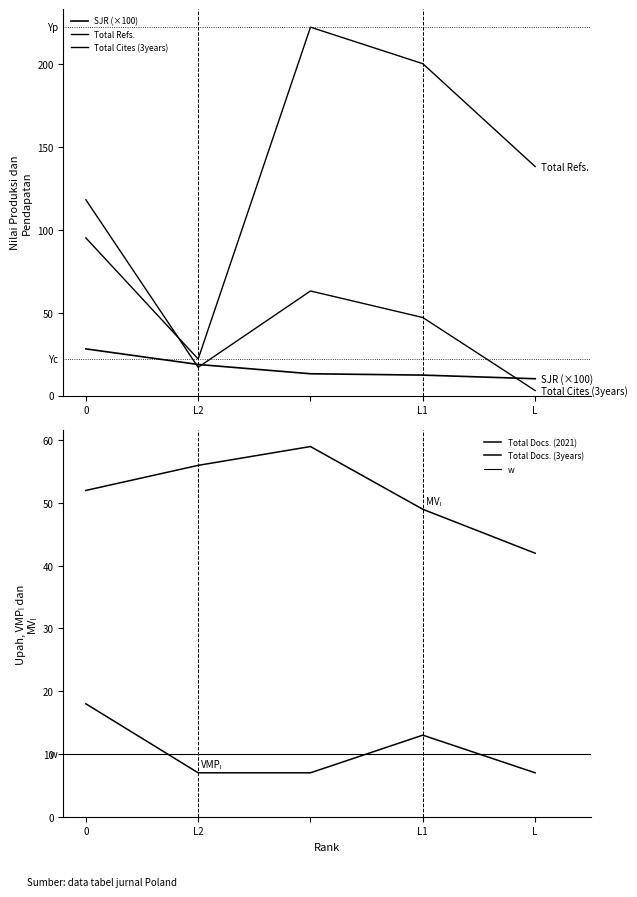

How many values in the SJR series exceed 13?

3